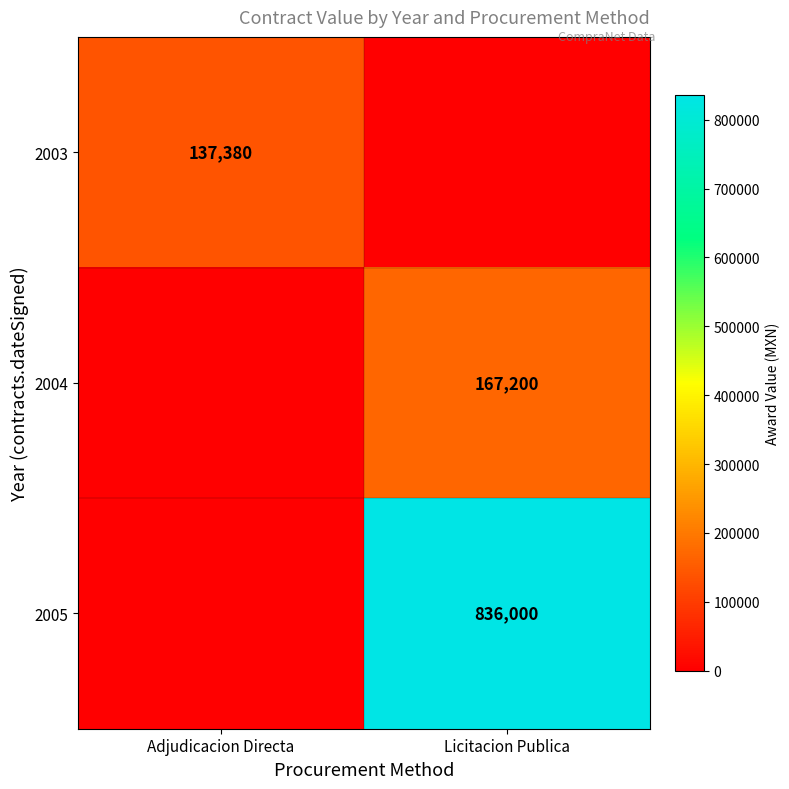

Is it true that 2005 equals 836000 at Licitacion Publica?

True